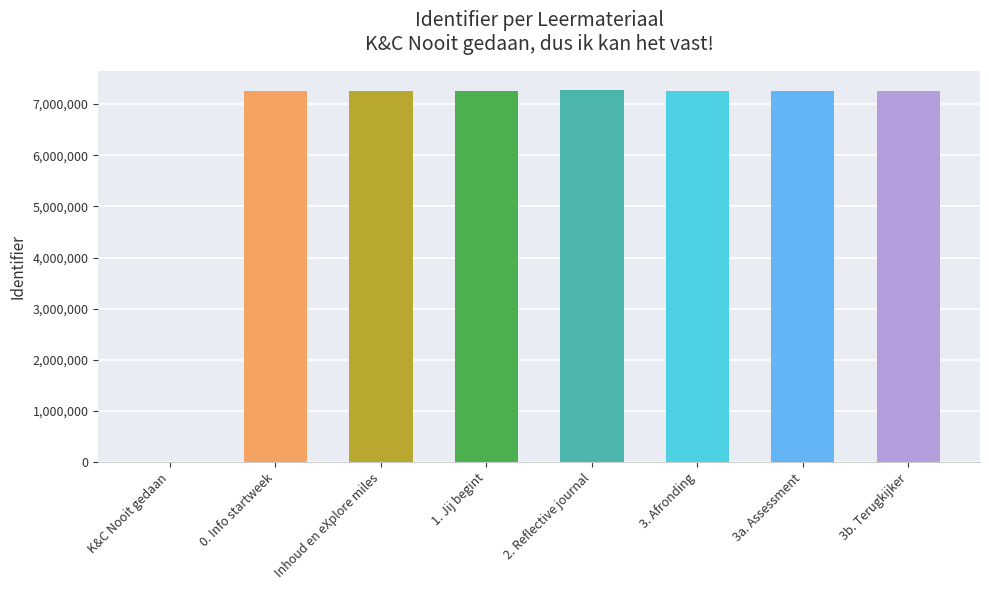

Where does the data first go above 7265037?

2. Reflective journal